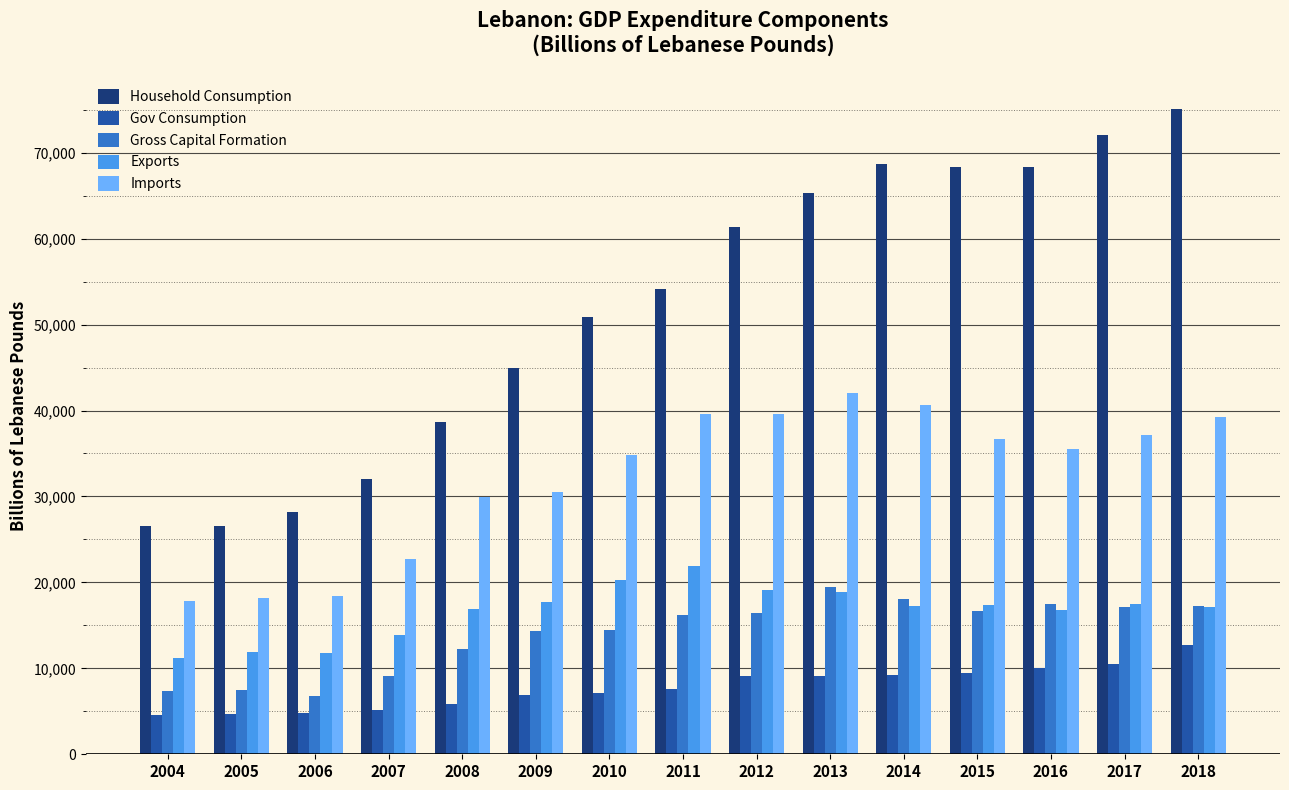

Is it true that Gov Consumption equals 5136.7 at 2007?

True